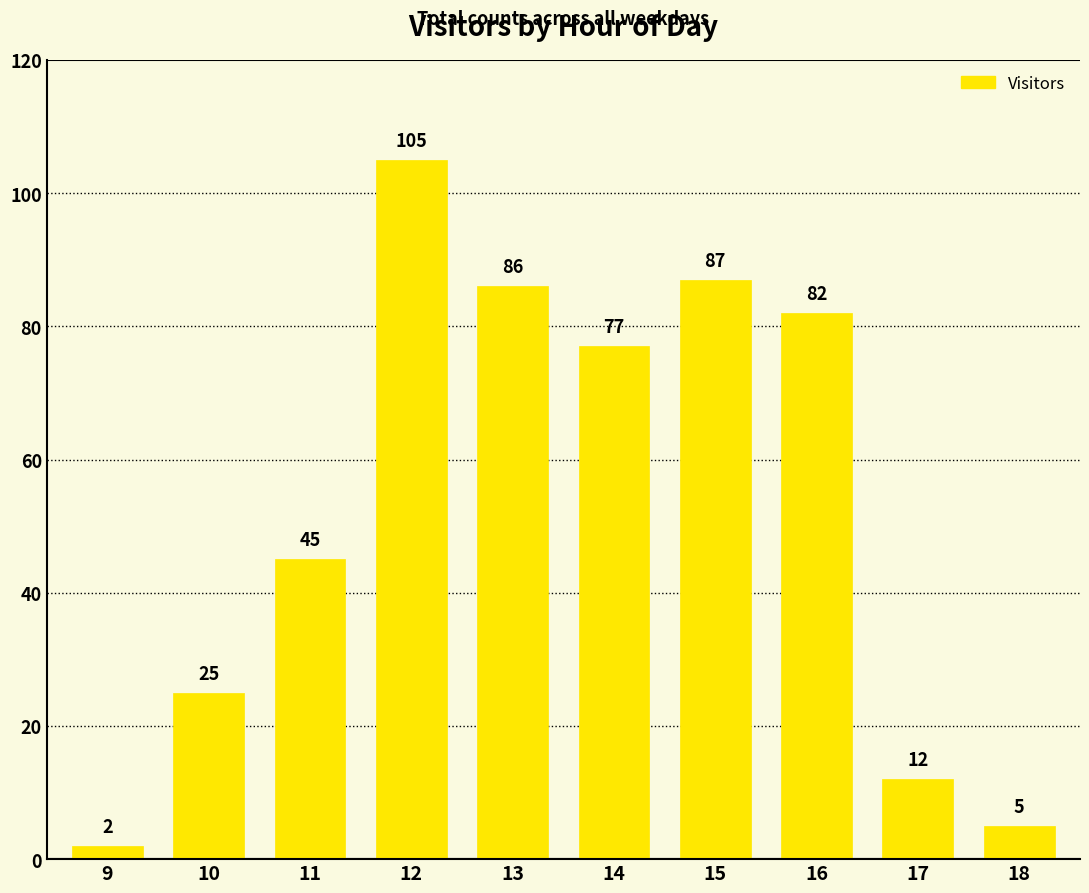

How many data points does each series have?

10